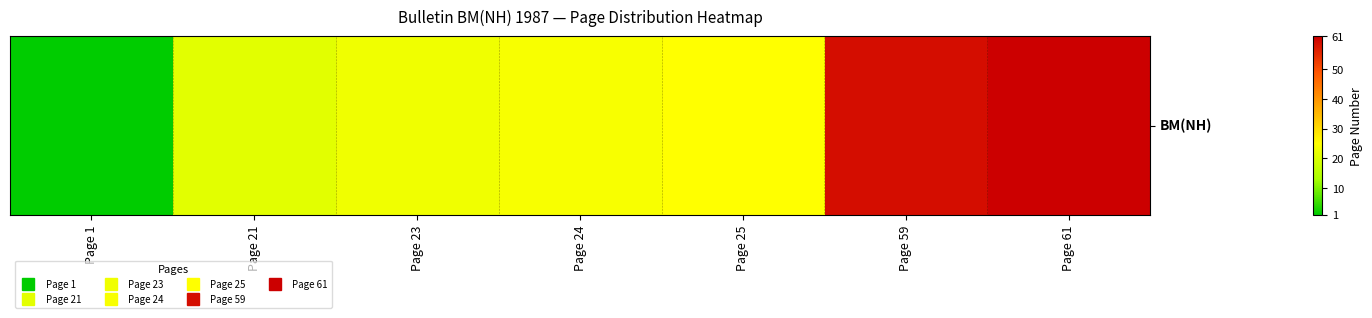

What is the change in value from Page 21 to Page 25?

+4